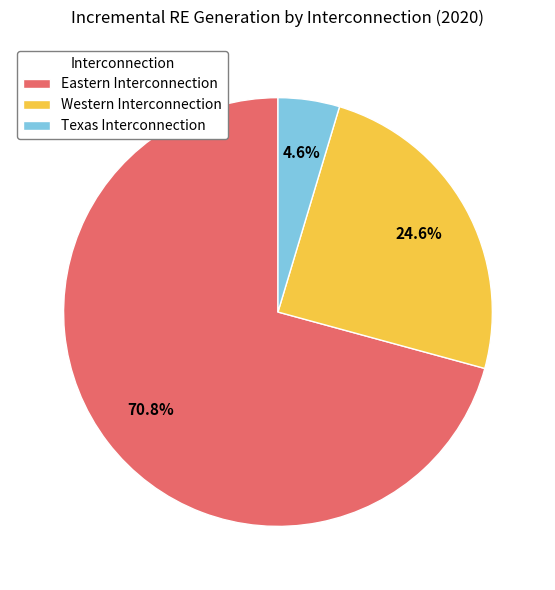

To the nearest percent, what is the combined percentage of Texas Interconnection and Eastern Interconnection?

75%